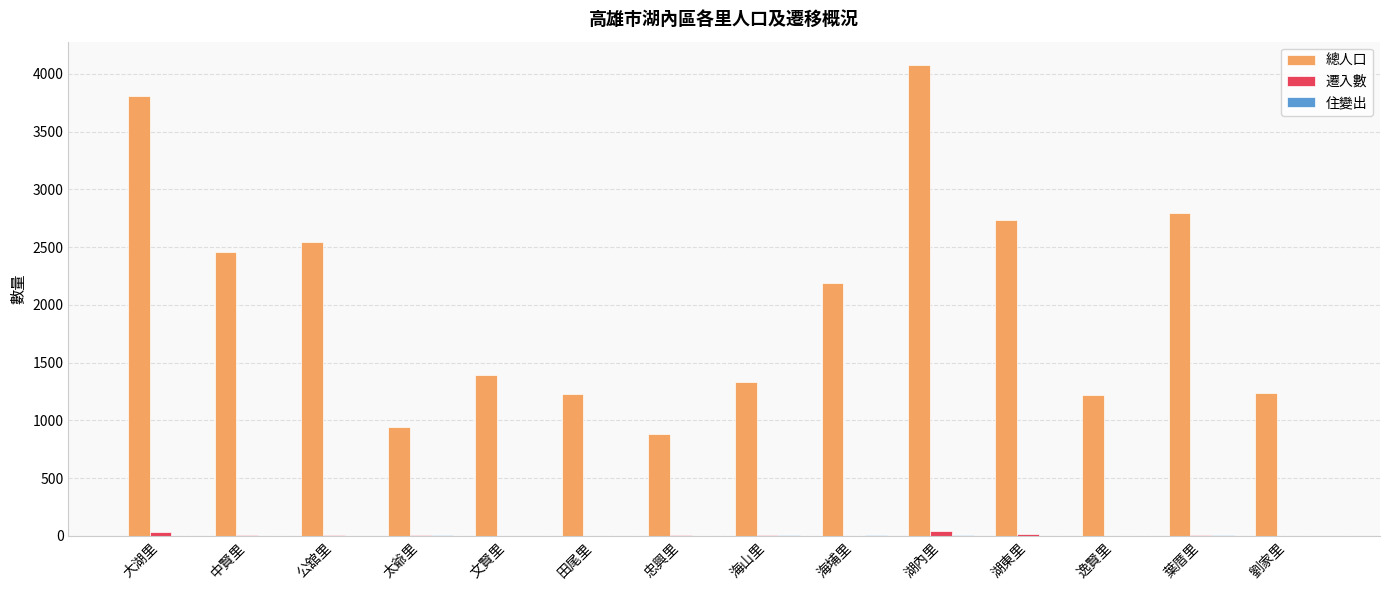

Which series has the largest range (max minus min)?

總人口